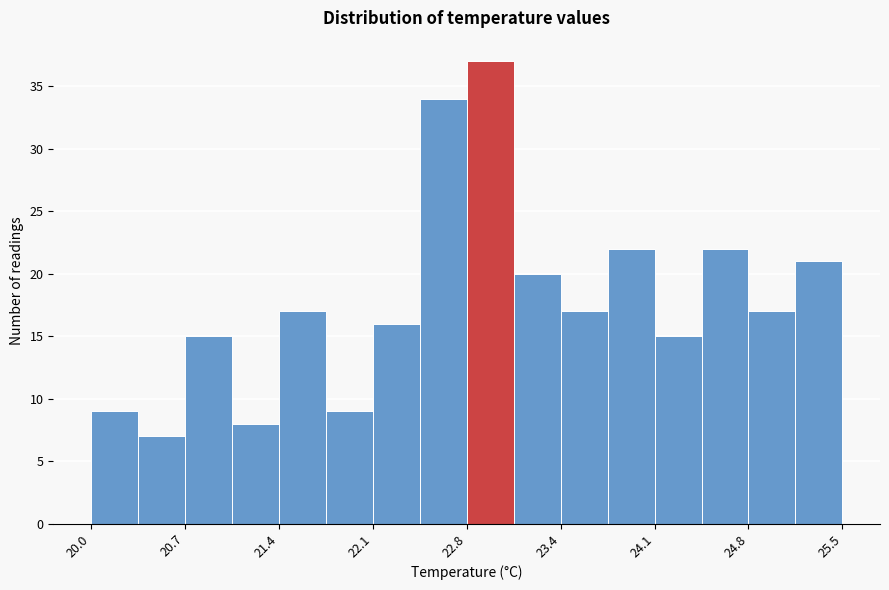

Around what value on the x-axis is the tallest bar? Give the approximate position of its centre, as read against the axis.

22.9